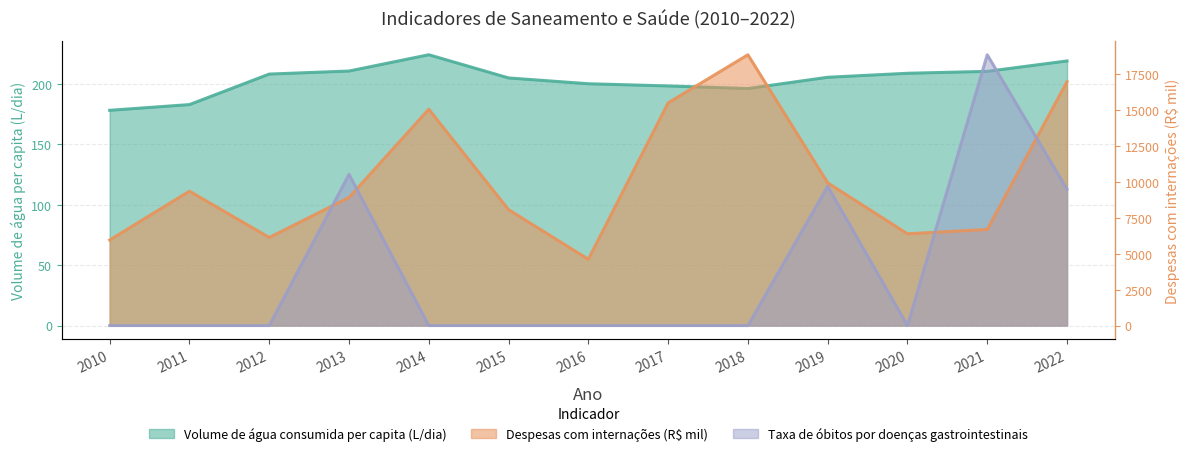

What is the spread (max minus min) of values at 2018?

18862.3